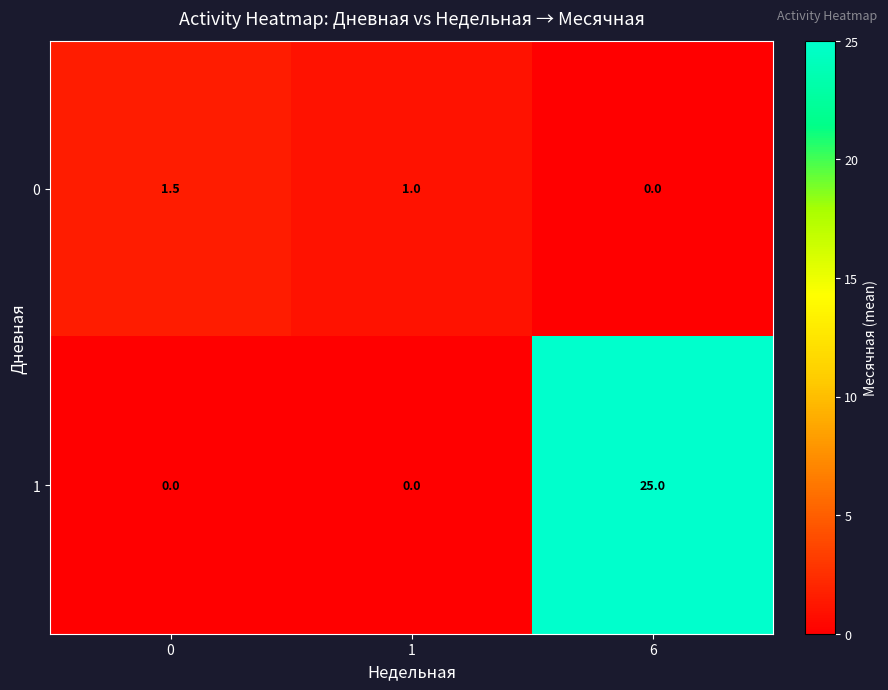

Reading left to right, extract all data points from this chart.

0: 1.5	1.0	0.0
1: 0.0	0.0	25.0